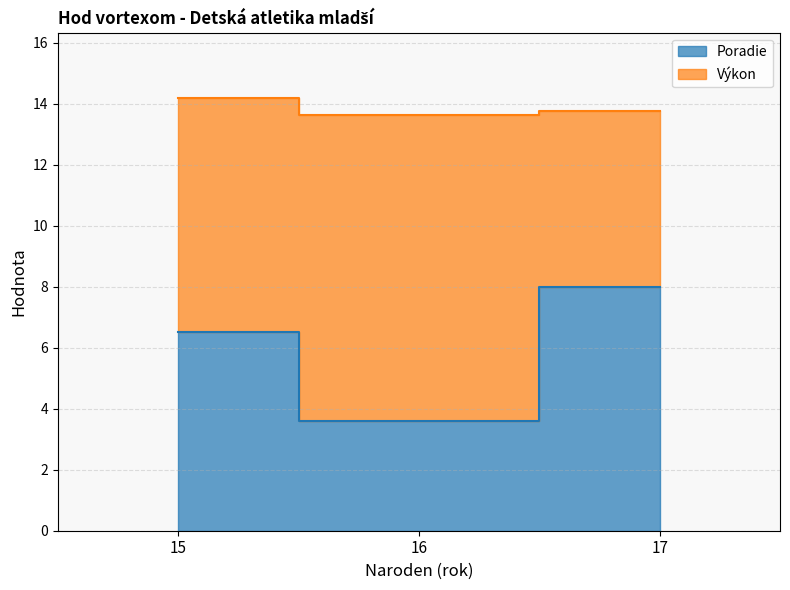

True or false: the data shows 10.8 at 17.

False